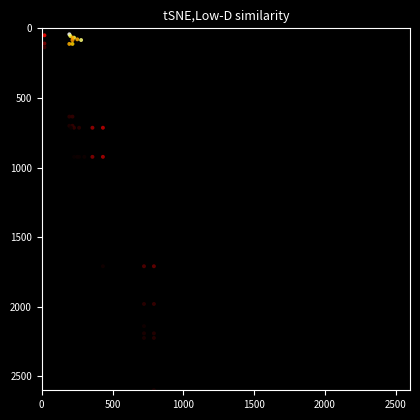

How many distinct data groups are displayed?

1